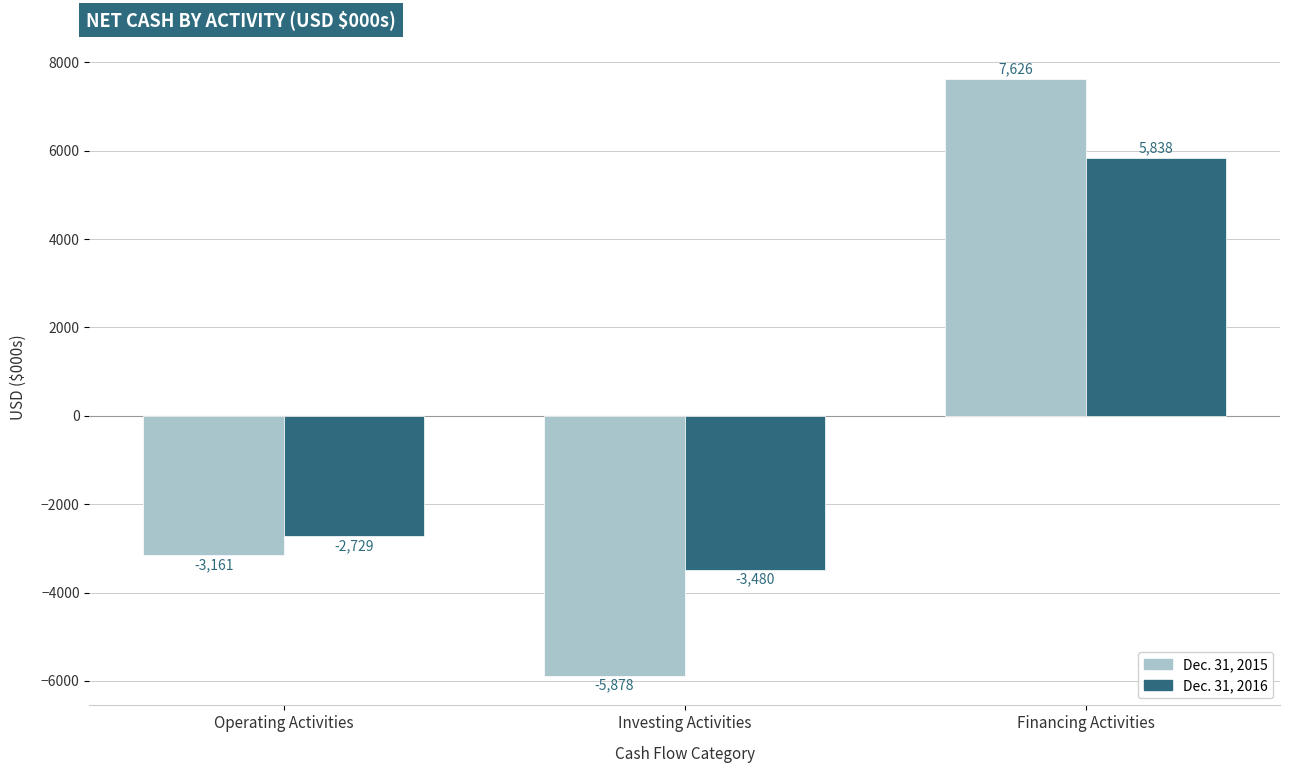

The Dec. 31, 2016 series shows -5944 at Investing Activities. True or false?

False